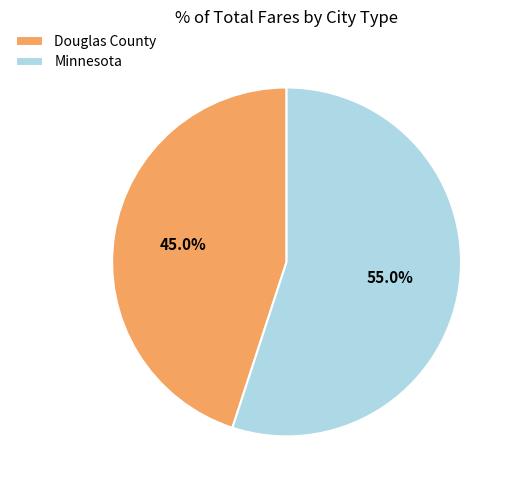

Combined, do Minnesota and Douglas County account for over 50%?

Yes